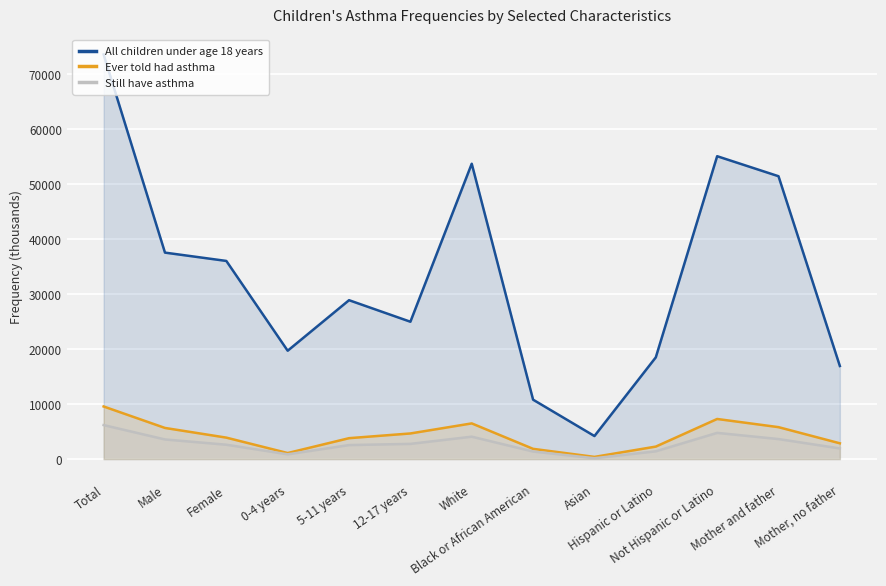

Reading left to right, list all the values displayed in this chart.

All children under age 18 years: Total=73529	Male=37520	Female=36009	0-4 years=19694	5-11 years=28875	12-17 years=24960	White=53672	Black or African American=10796	Asian=4189	Hispanic or Latino=18490	Not Hispanic or Latino=55039	Mother and father=51402	Mother, no father=16919
Ever told had asthma: Total=9562	Male=5661	Female=3902	0-4 years=1101	5-11 years=3802	12-17 years=4659	White=6488	Black or African American=1863	Asian=402	Hispanic or Latino=2272	Not Hispanic or Latino=7291	Mother and father=5805	Mother, no father=2871
Still have asthma: Total=6182	Male=3569	Female=2613	0-4 years=869	5-11 years=2548	12-17 years=2765	White=4073	Black or African American=1379	Asian=159	Hispanic or Latino=1416	Not Hispanic or Latino=4765	Mother and father=3641	Mother, no father=1940